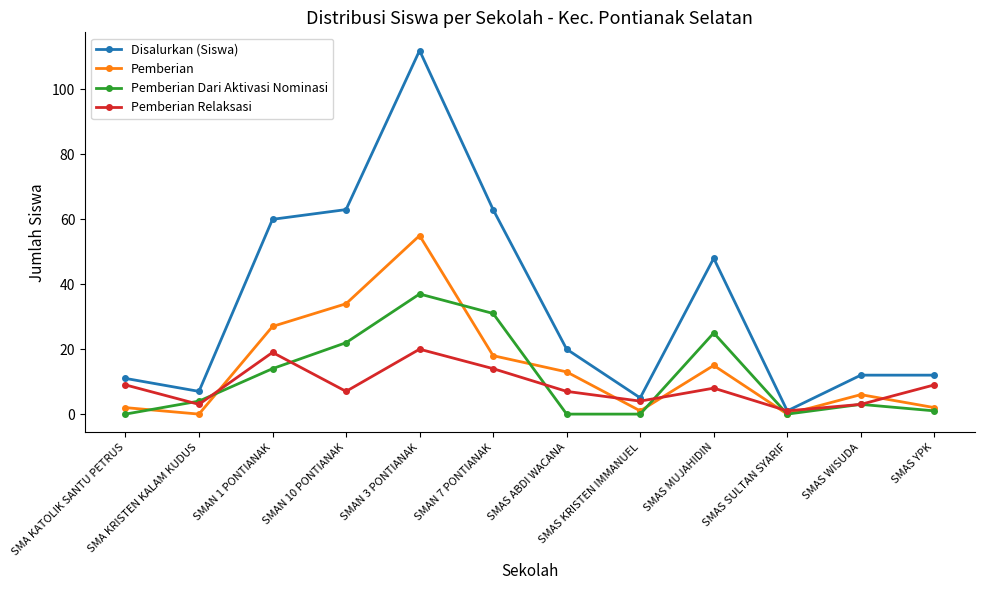

What position from the left is SMAS YPK?

12